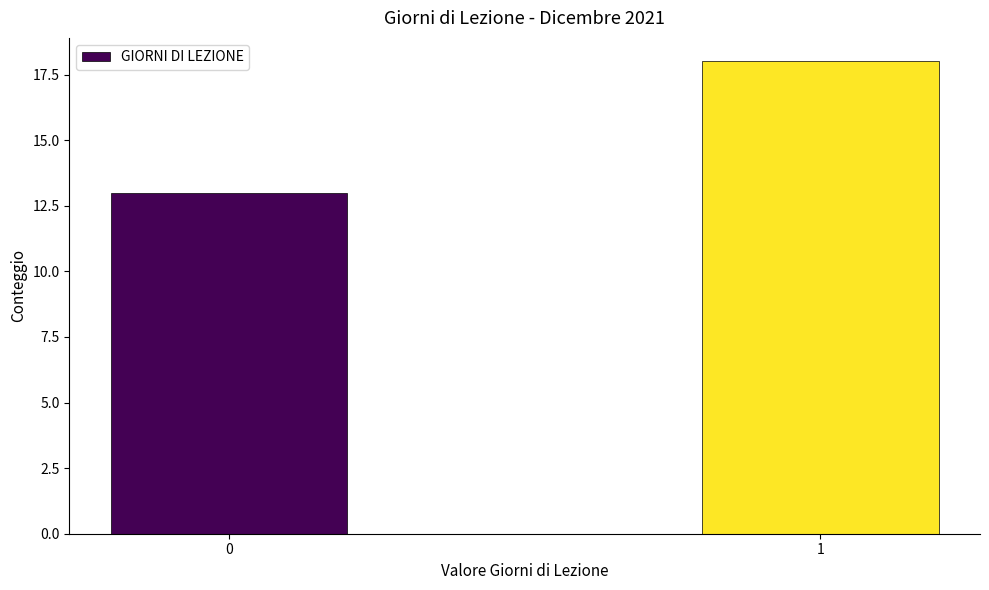

Reading left to right, list all the values displayed in this chart.

0=13	1=18